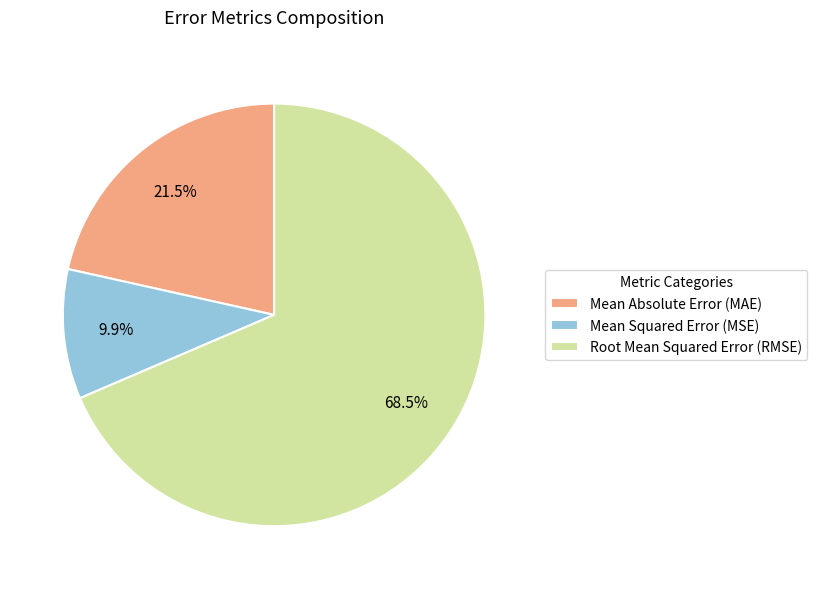

How many slices are in this pie chart?

3